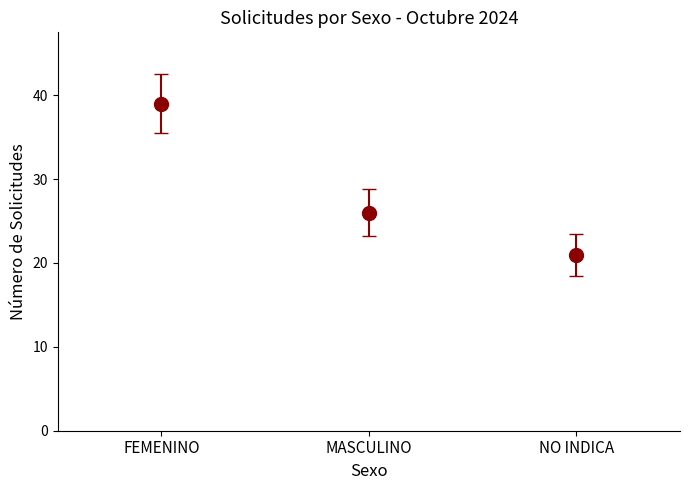

Where is the data nearest to the value 30?

MASCULINO